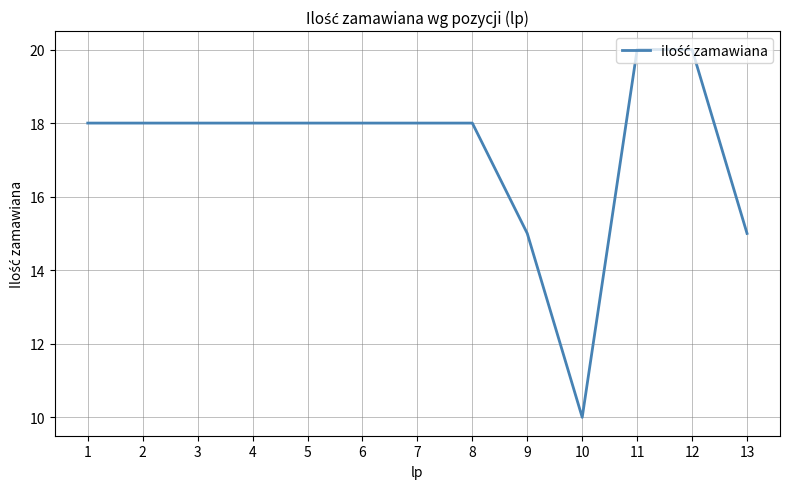

True or false: the data shows 15 at 13.

True